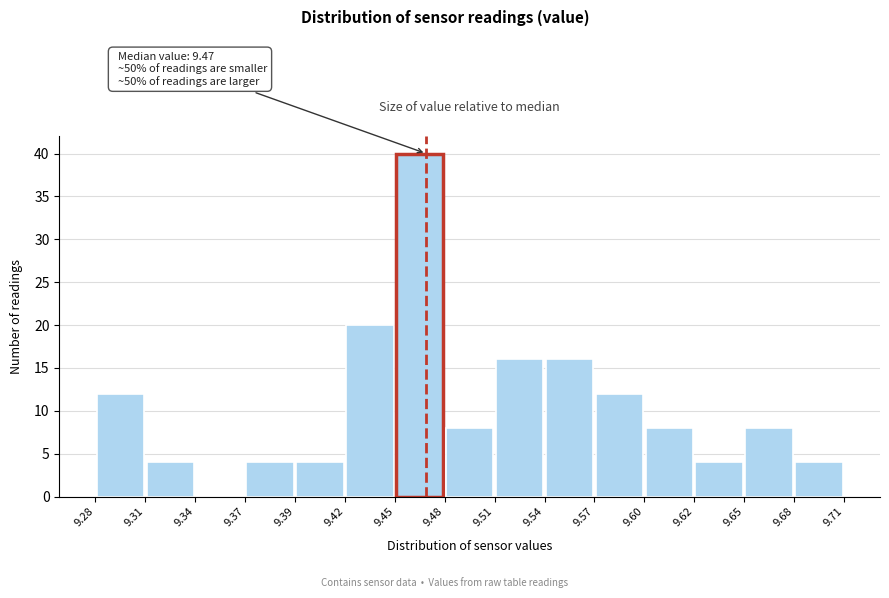

Over which range of the x-axis is the bar tallest?

9.45 to 9.48